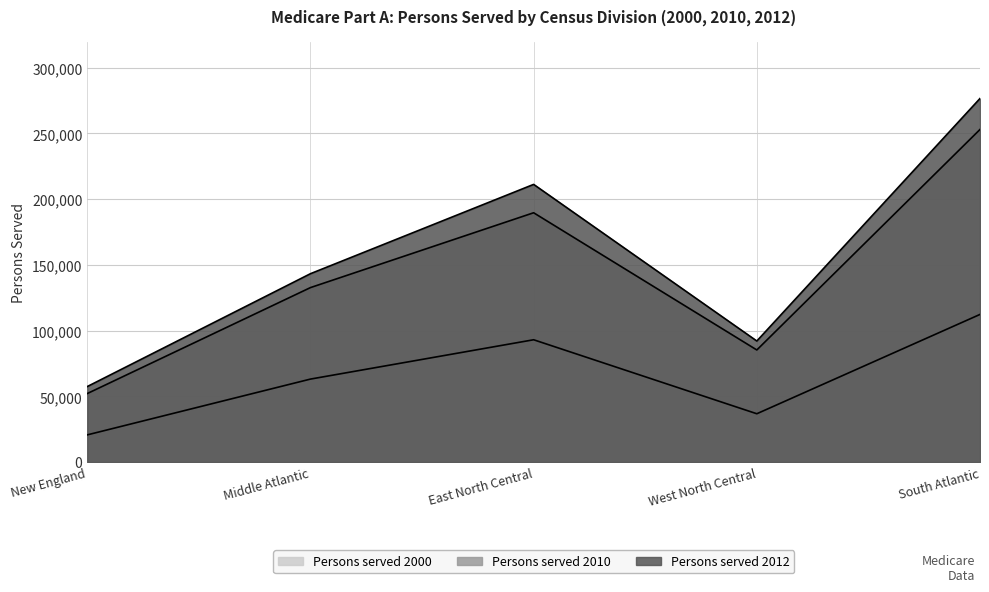

True or false: Persons served 2010 has a value of 132722 at Middle Atlantic.

True